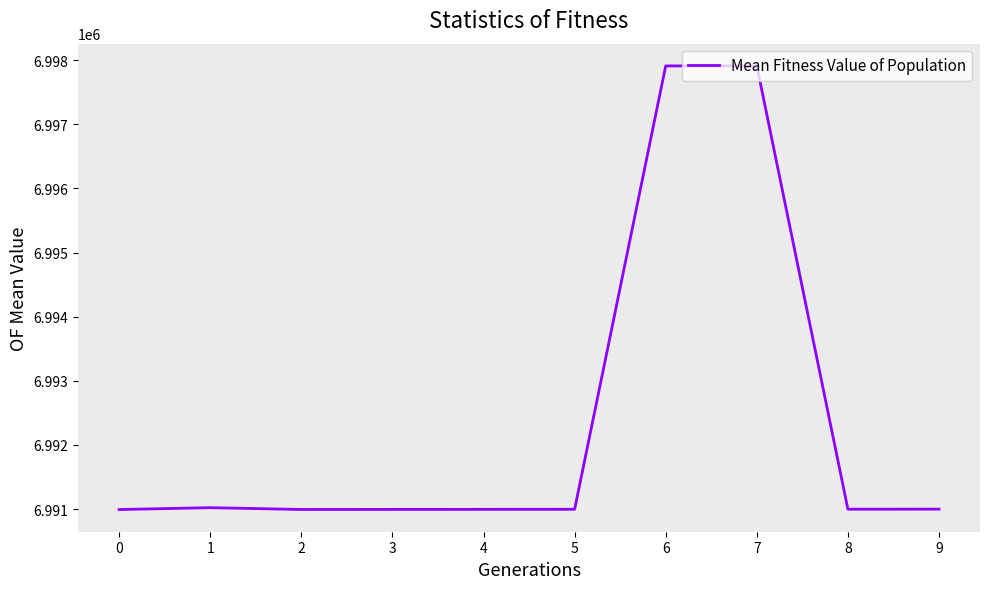

What is the smallest value displayed?

6990993